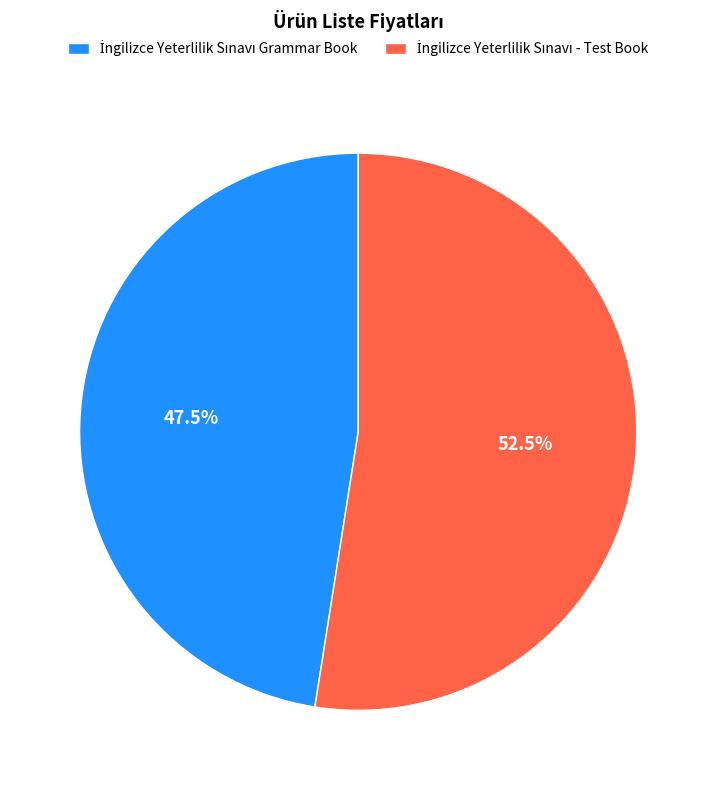

Does any single category account for the majority?

Yes